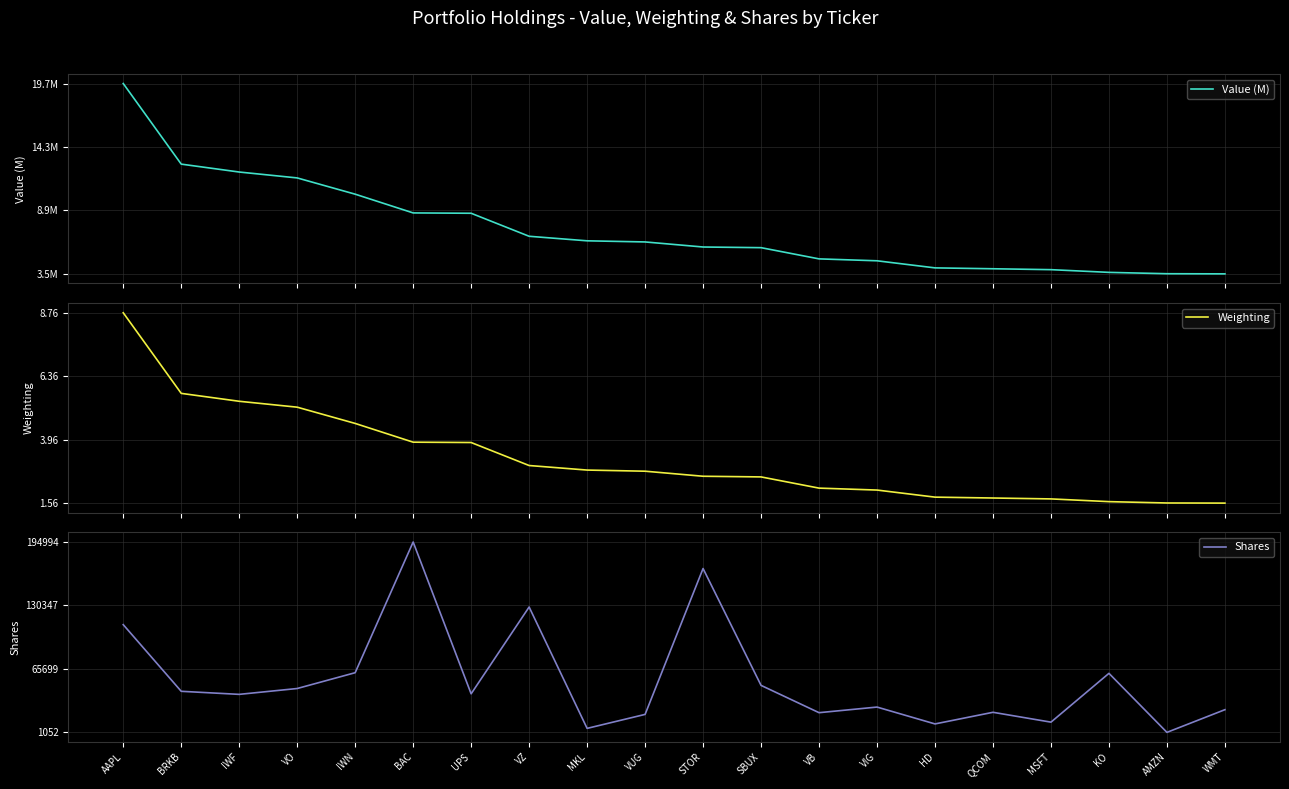

What is the difference between the highest and lowest values at UPS?

4.6